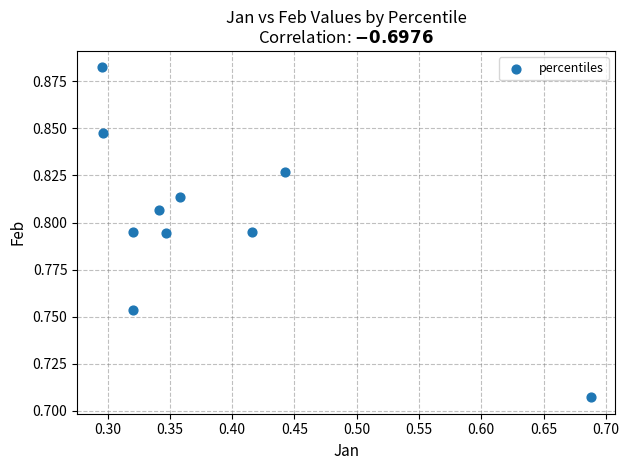

What is the range of X values (max minus min)?

0.4